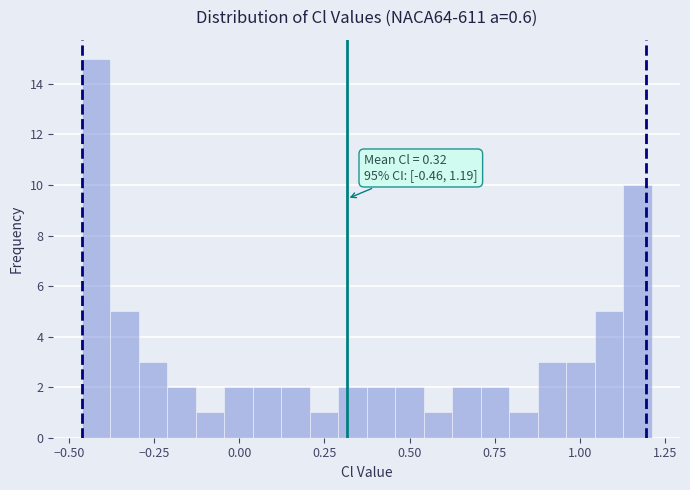

Around what value on the x-axis is the tallest bar? Give the approximate position of its centre, as read against the axis.

-0.40